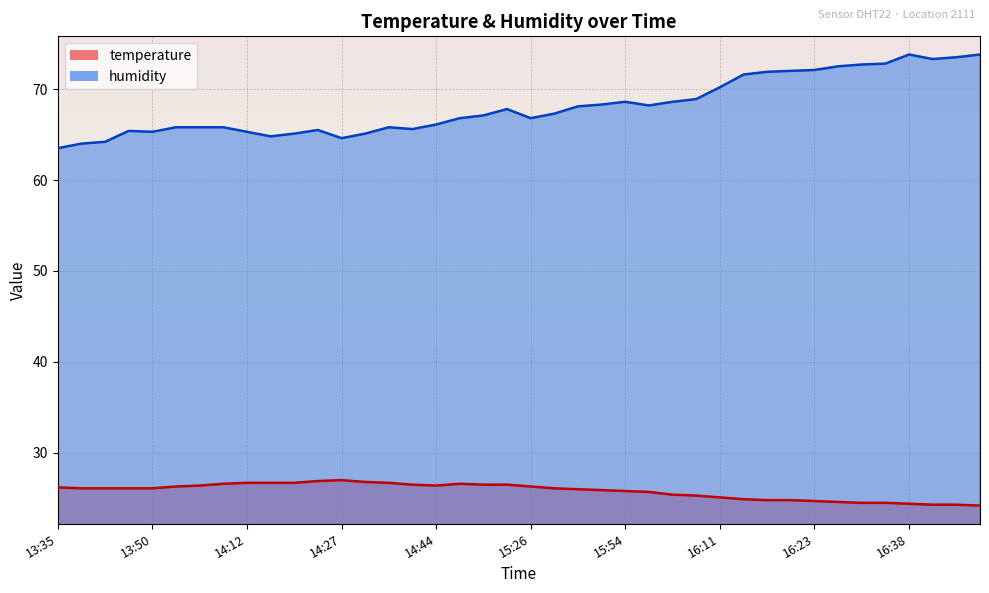

What is the value of the temperature point at the 23rd from the left?

26.0